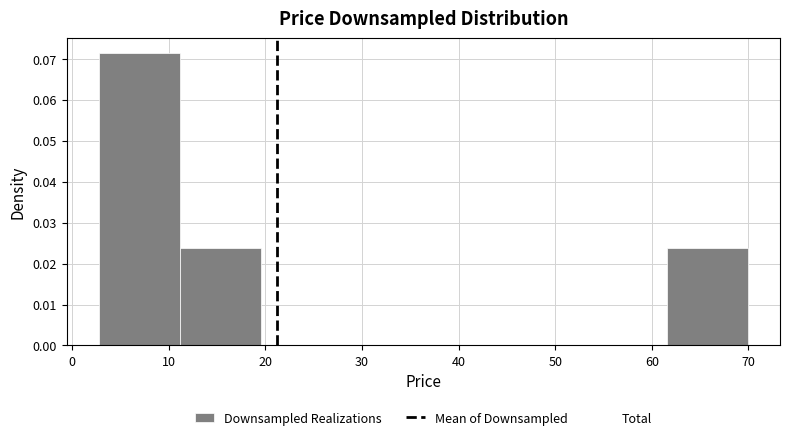

Which range on the x-axis has the tallest bar?

3 to 11